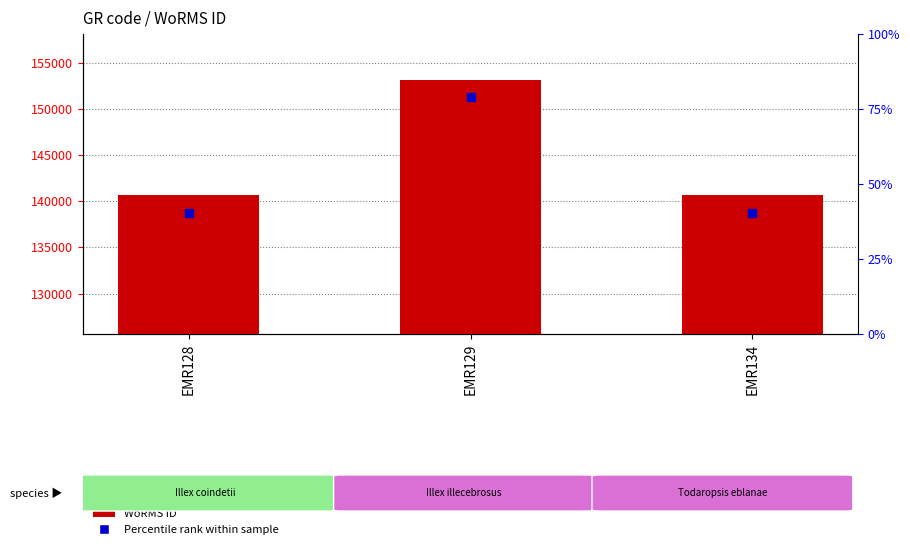

At how many categories does at least one series exceed 151527?

1